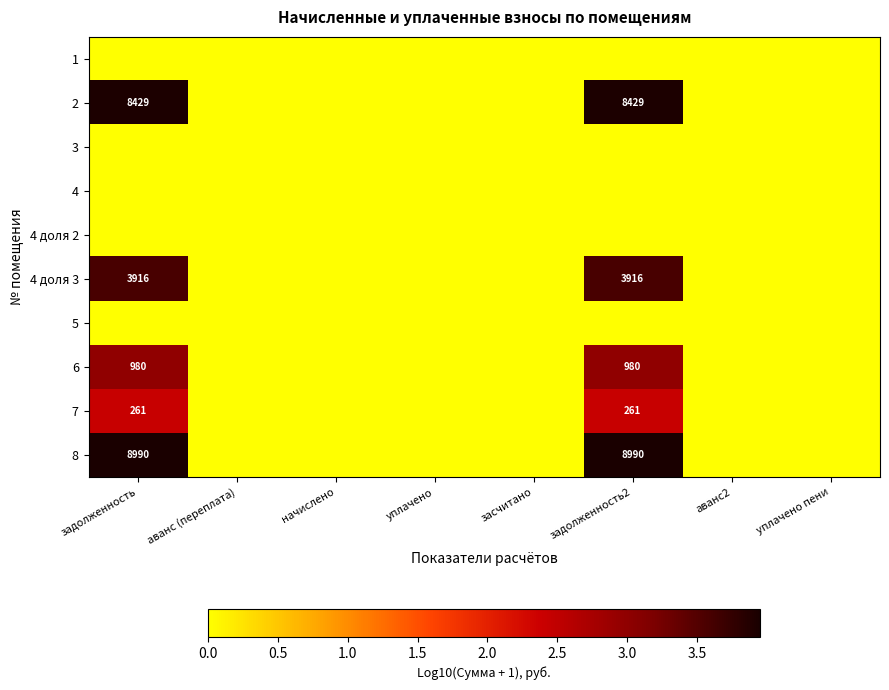

How many values in the 4 доля 3 series exceed 0?

2